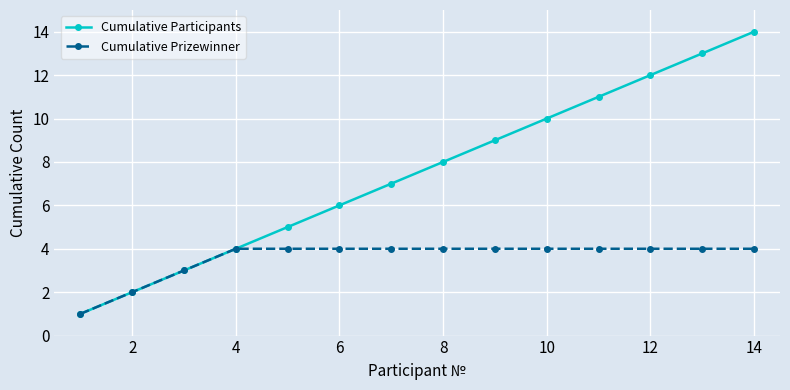

Which series has the largest total across all categories?

Cumulative Participants